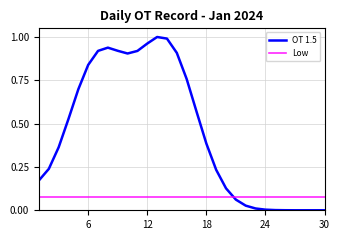

Rank the series by their average value, from lowest to highest.

Low, OT 1.5